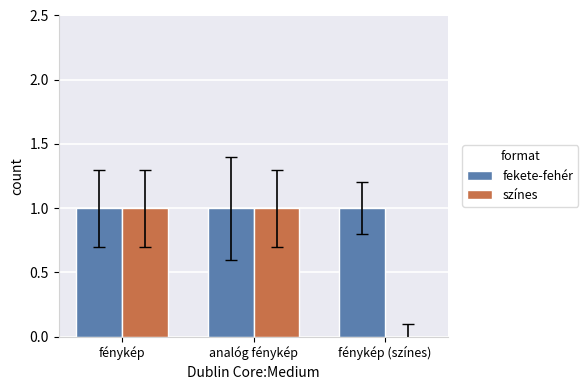

Reading left to right, transcribe all the data shown in this chart.

fekete-fehér: 1	1	1
színes: 1	1	0